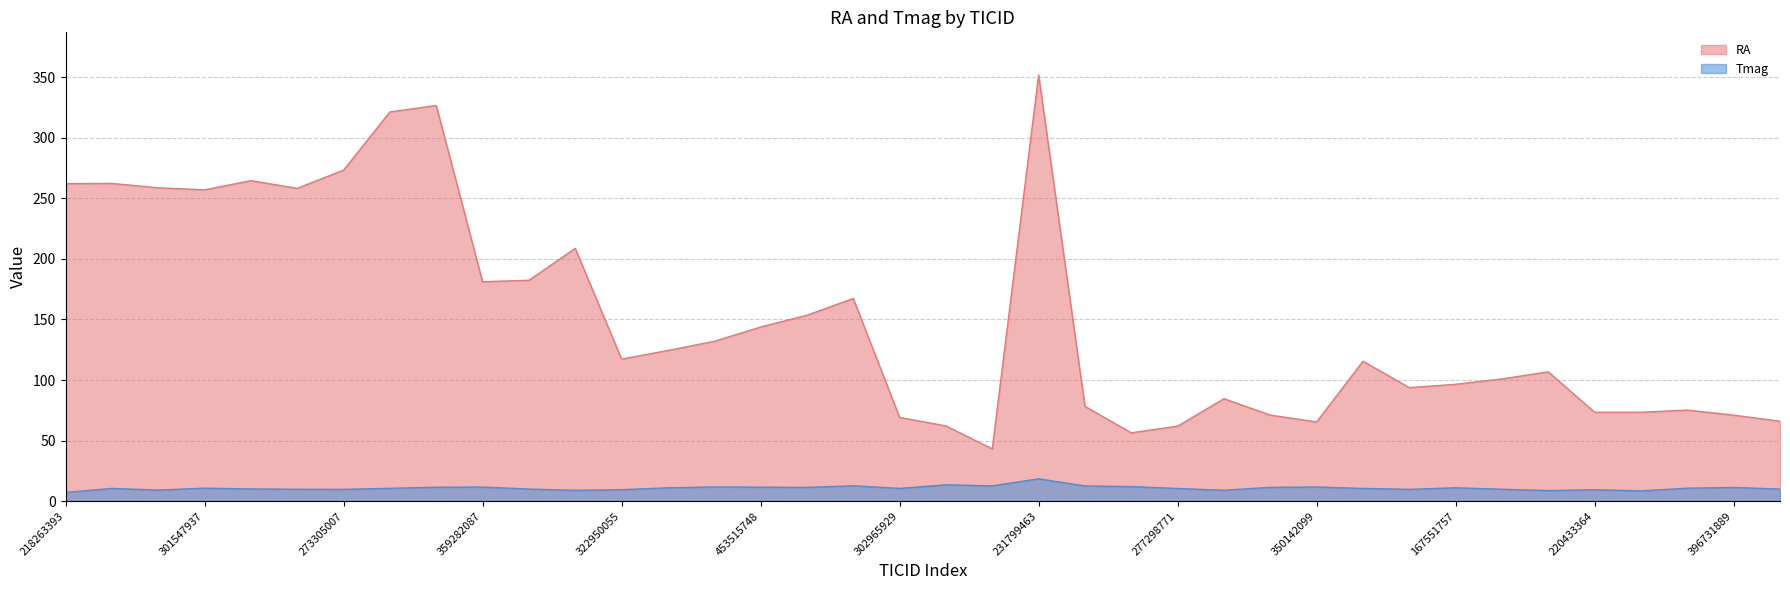

Which series has the widest spread of values?

RA